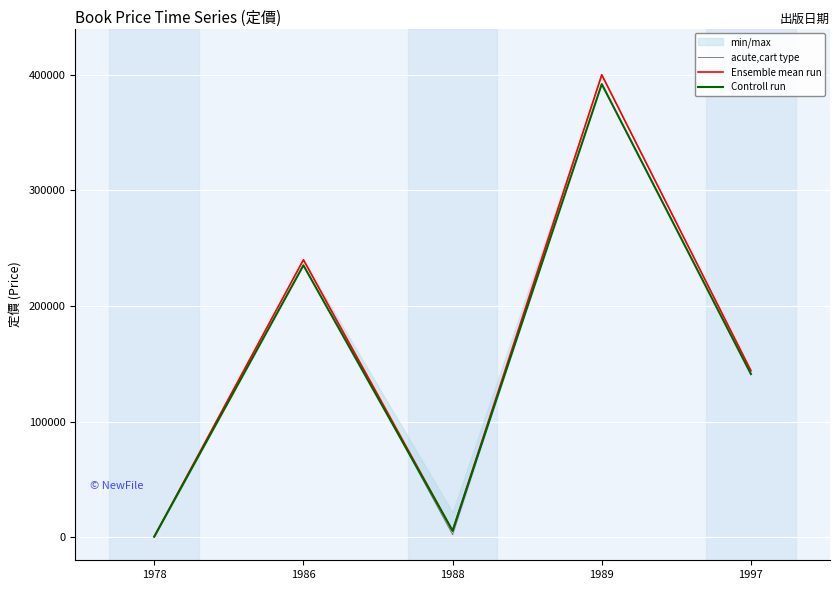

What is the value of the Ensemble mean run point at the 2nd from the left?

240000.0